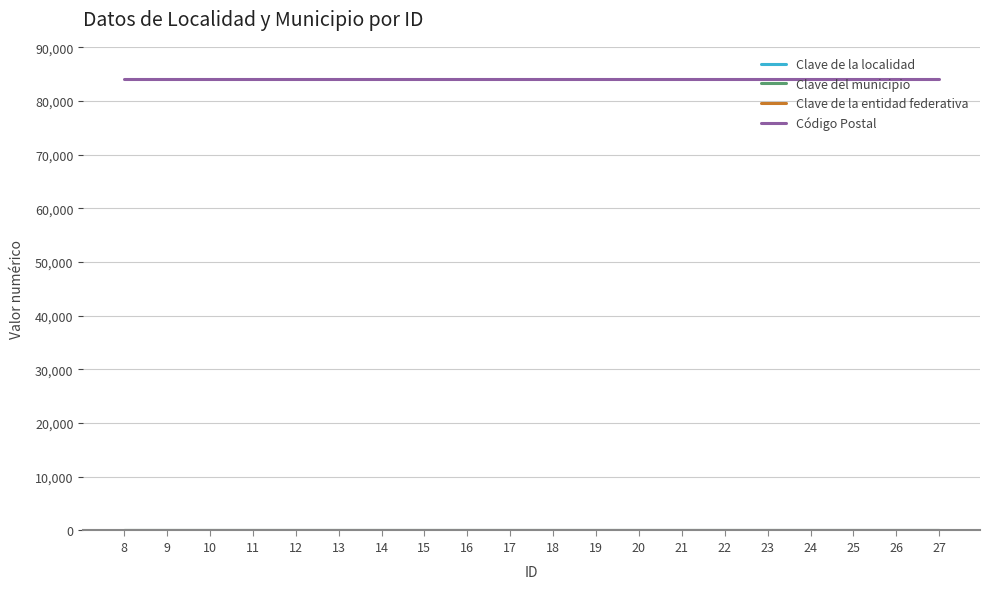

Is this an area chart (filled region under the line)?

No